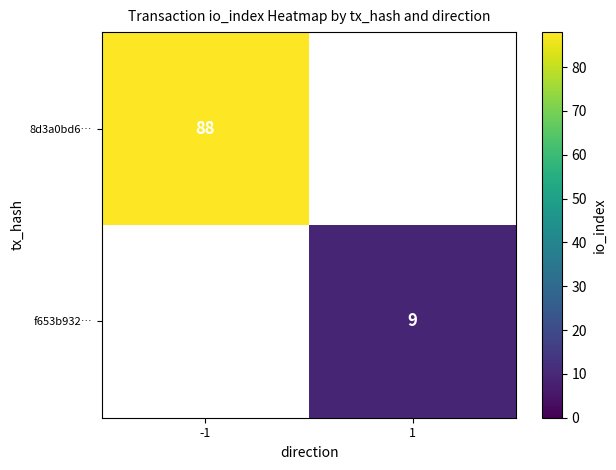

Is it true that 8d3a0bd6… equals 33 at -1?

False